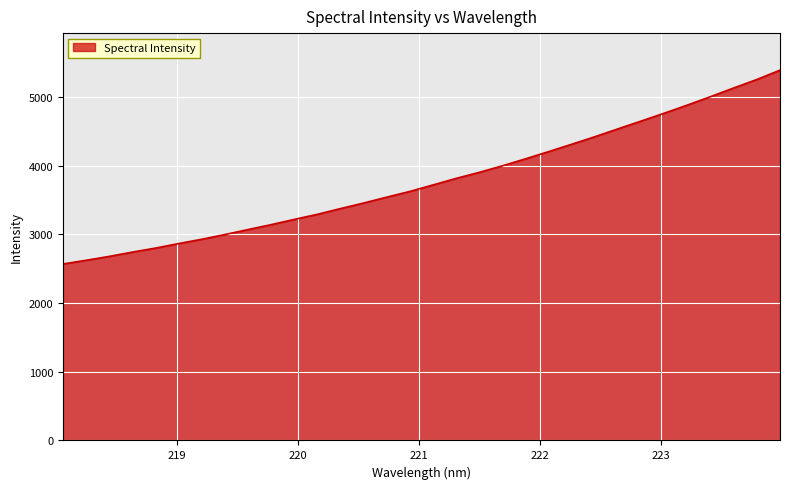

What is the difference between the maximum and minimum values?

2822.5